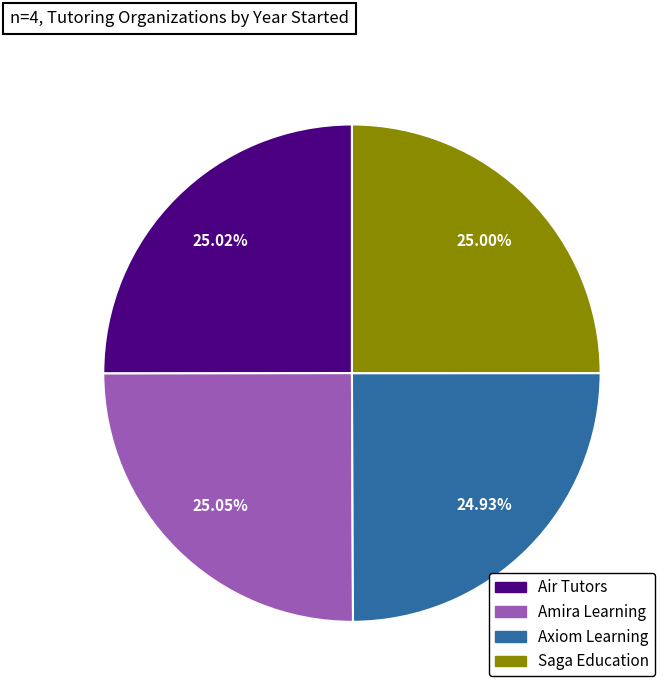

How many slices are in this pie chart?

4